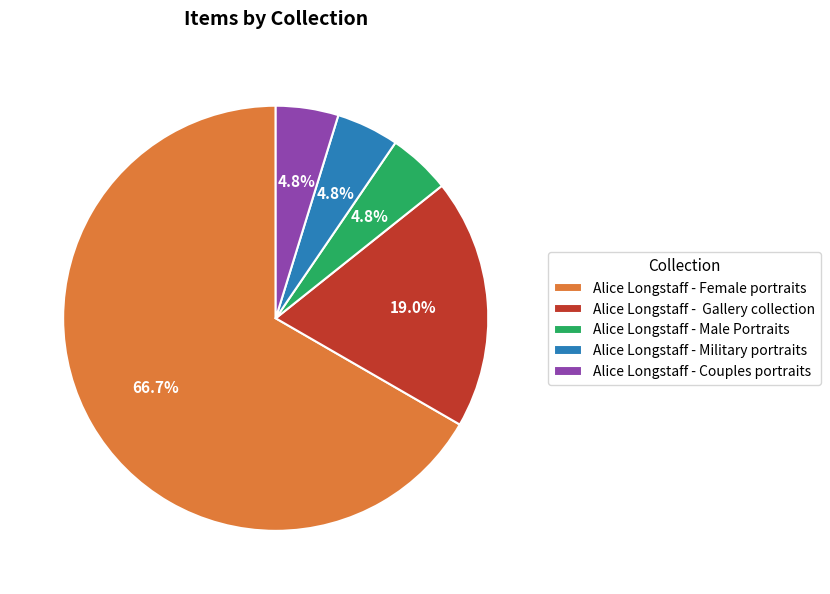

Which has a higher value, Alice Longstaff - Couples portraits or Alice Longstaff - Gallery collection?

Alice Longstaff - Gallery collection